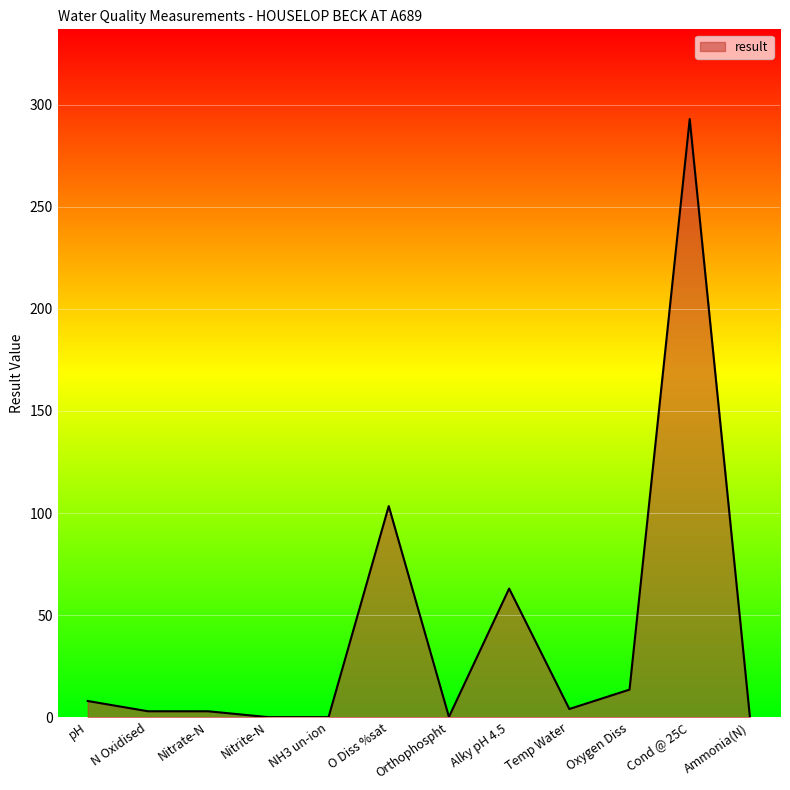

What is the greatest value displayed?

293.0